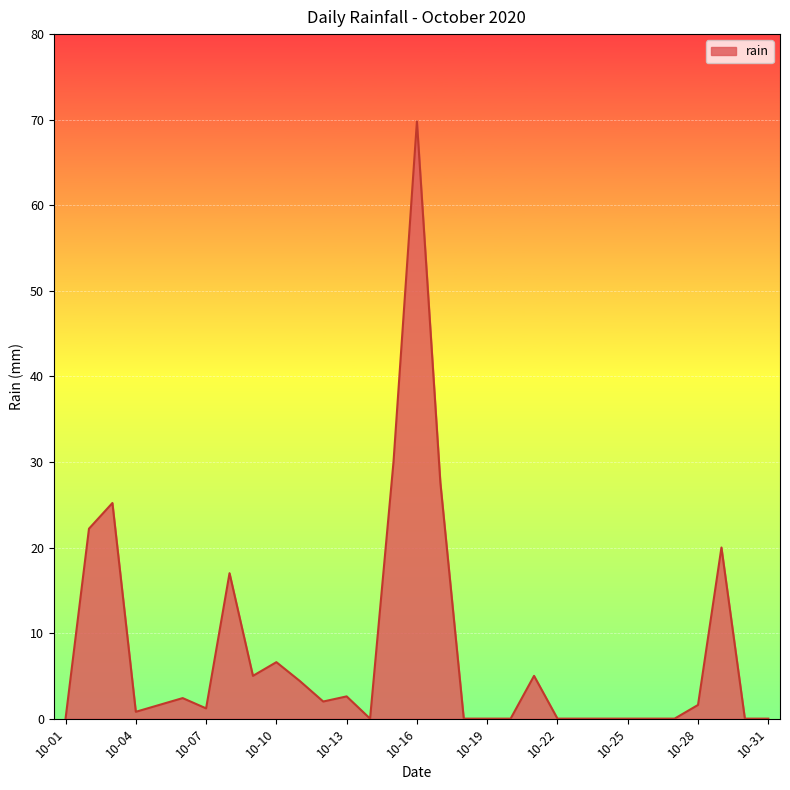

What is the greatest value displayed?

69.8